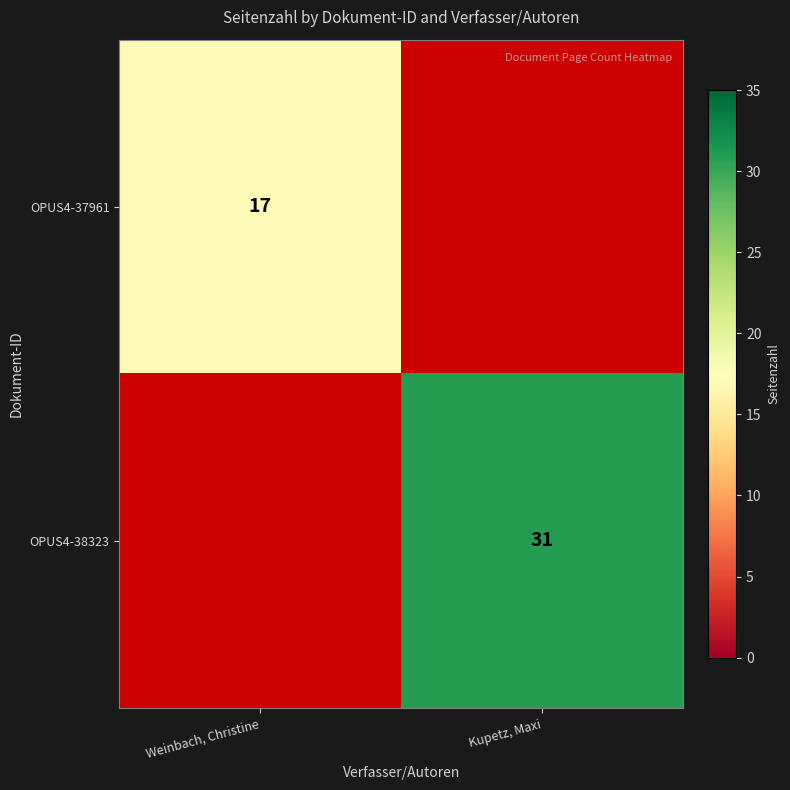

Is it true that OPUS4-38323 equals 53 at Kupetz, Maxi?

False